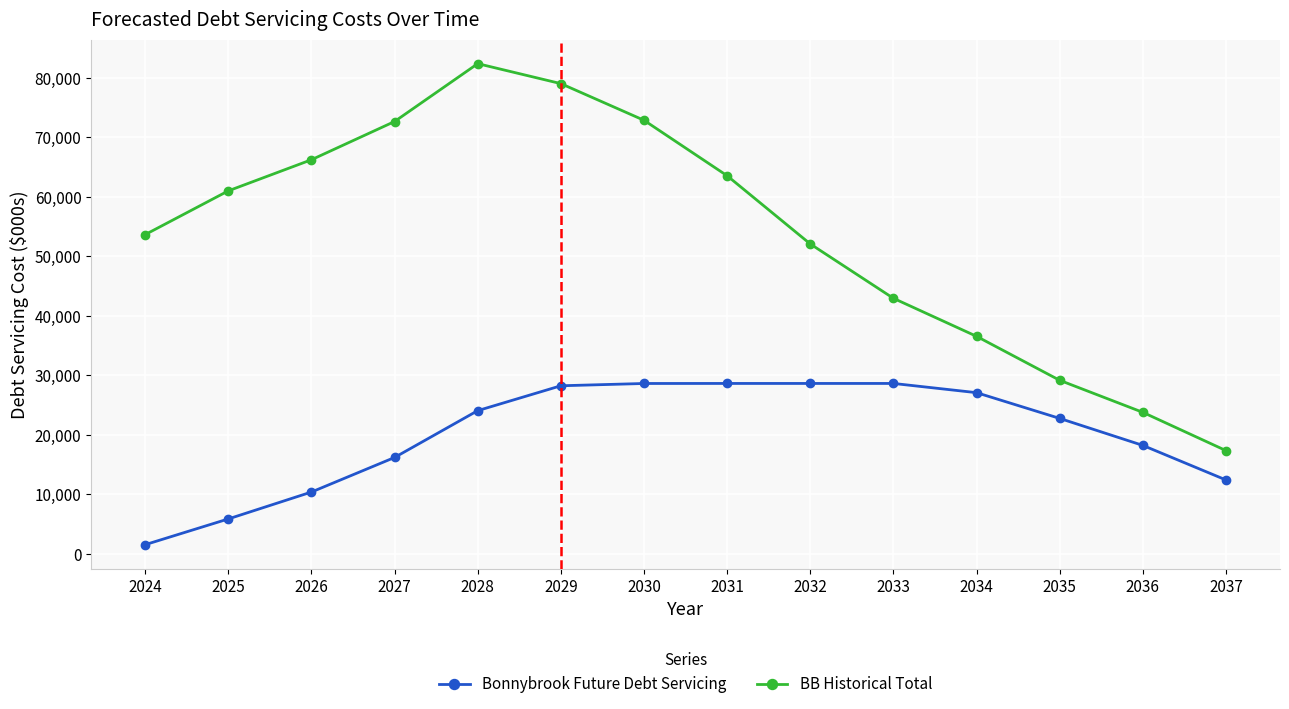

What is the maximum value for BB Historical Total?

82362.1